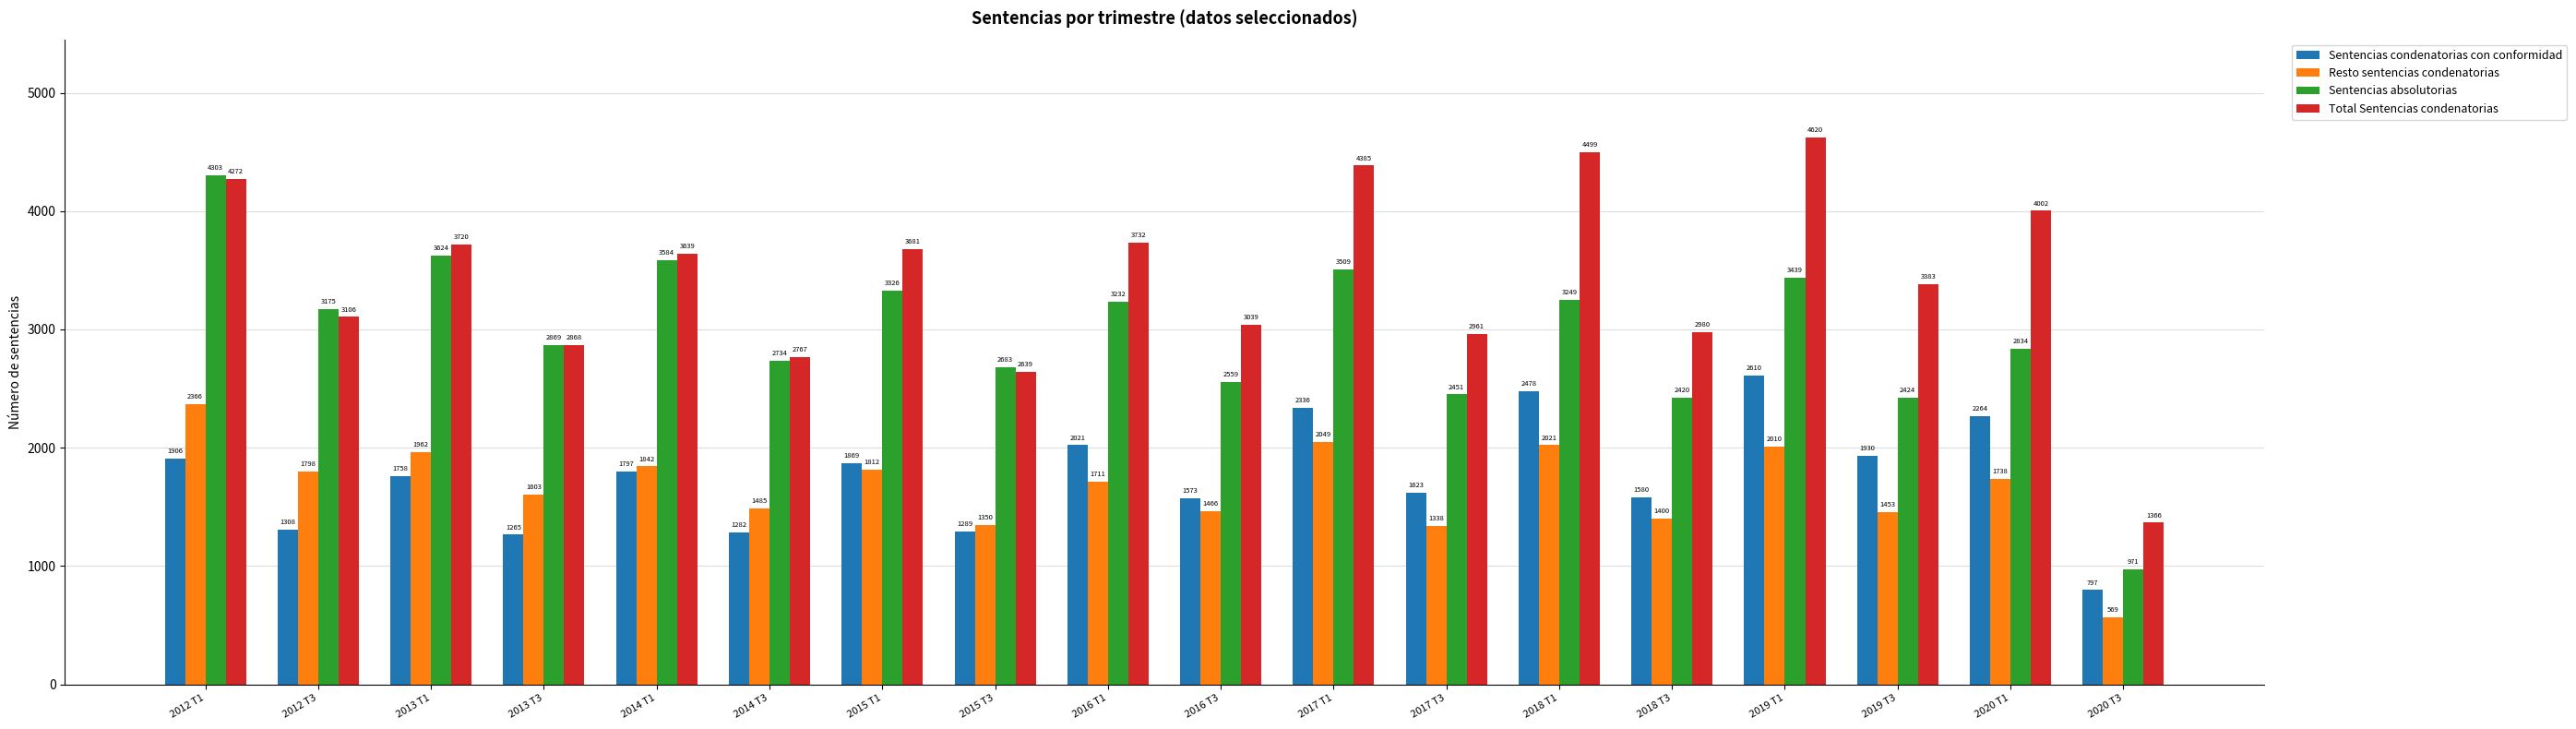

Which series has the largest range (max minus min)?

Sentencias absolutorias